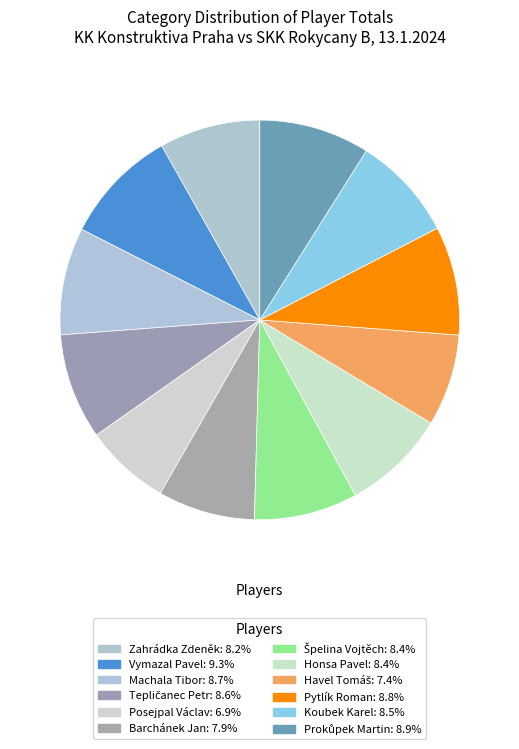

To the nearest percent, what is the difference between the largest and smallest slice percentages?

2%